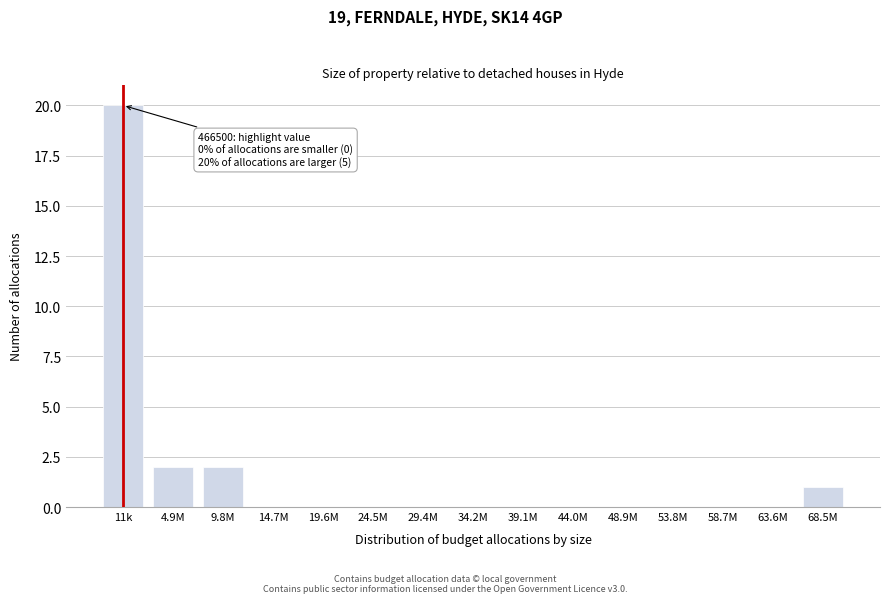

Reading right to left, extract all data points from this chart.

68.5M=1	63.6M=0	58.7M=0	53.8M=0	48.9M=0	44.0M=0	39.1M=0	34.2M=0	29.4M=0	24.5M=0	19.6M=0	14.7M=0	9.8M=2	4.9M=2	11k=20